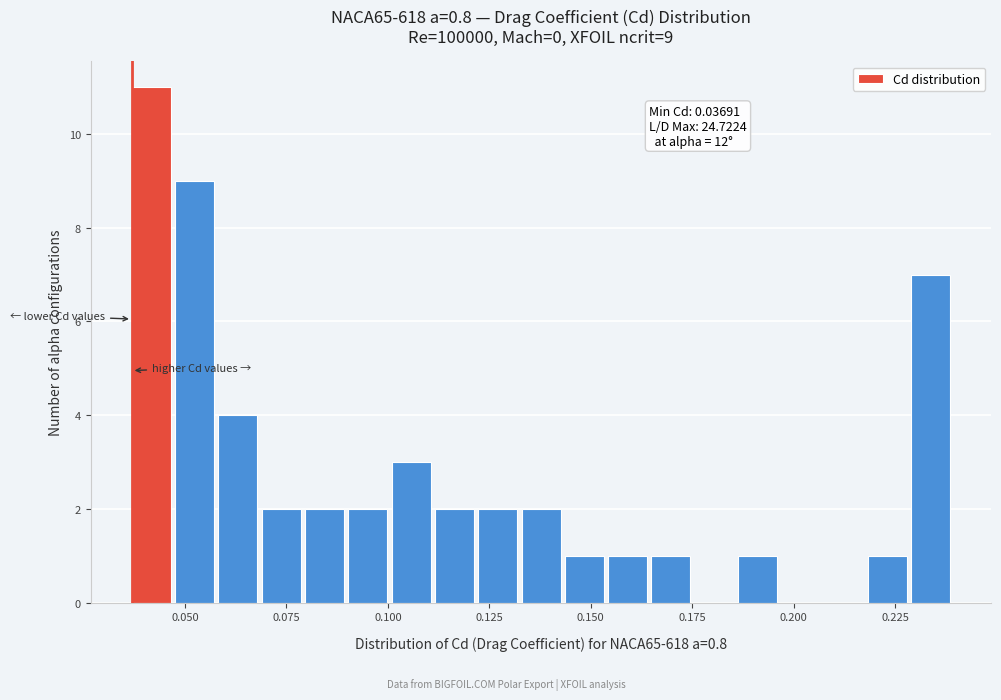

Read against the x-axis, roughly where is the centre of the tallest bar?

0.040